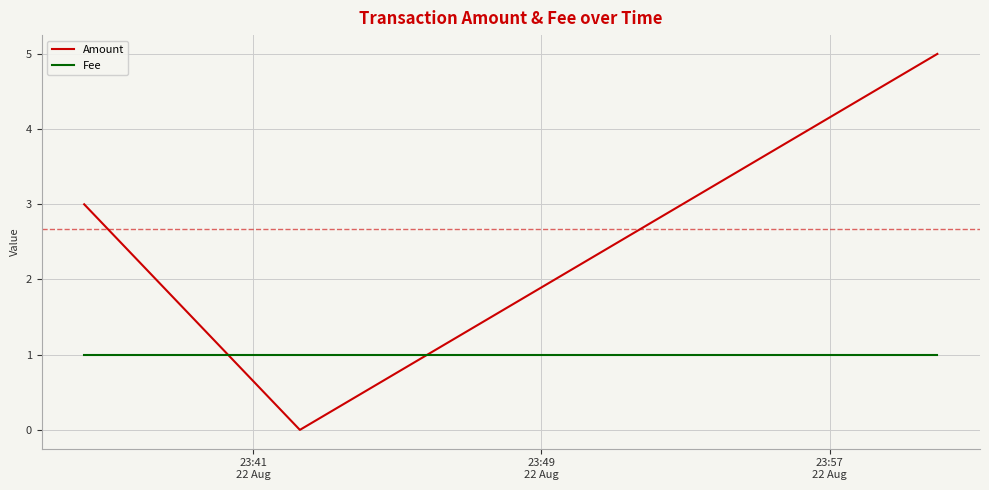

Which series has the largest total across all categories?

Amount